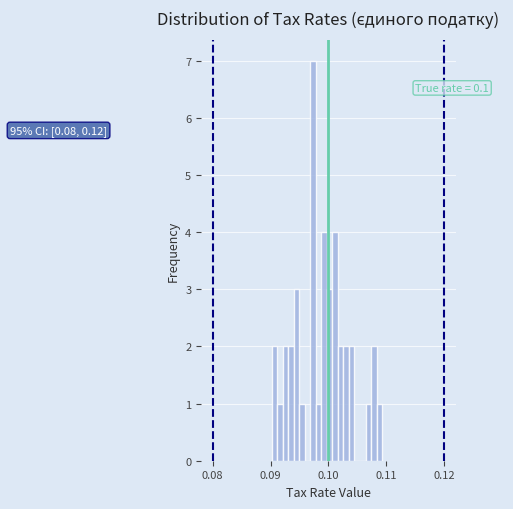

Around what value on the x-axis is the tallest bar? Give the approximate position of its centre, as read against the axis.

0.097